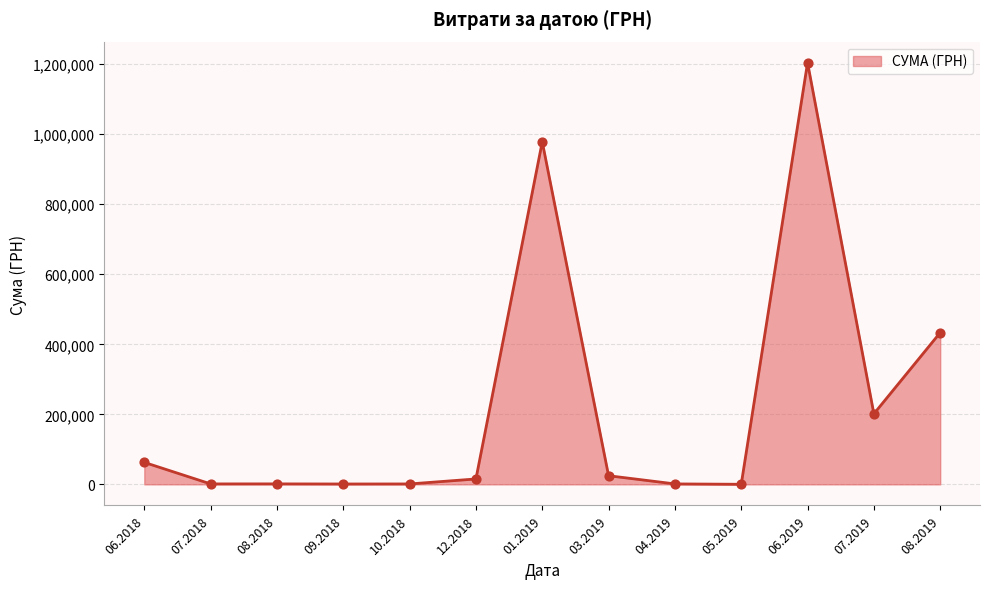

What is the maximum value shown in the chart?

1204251.0